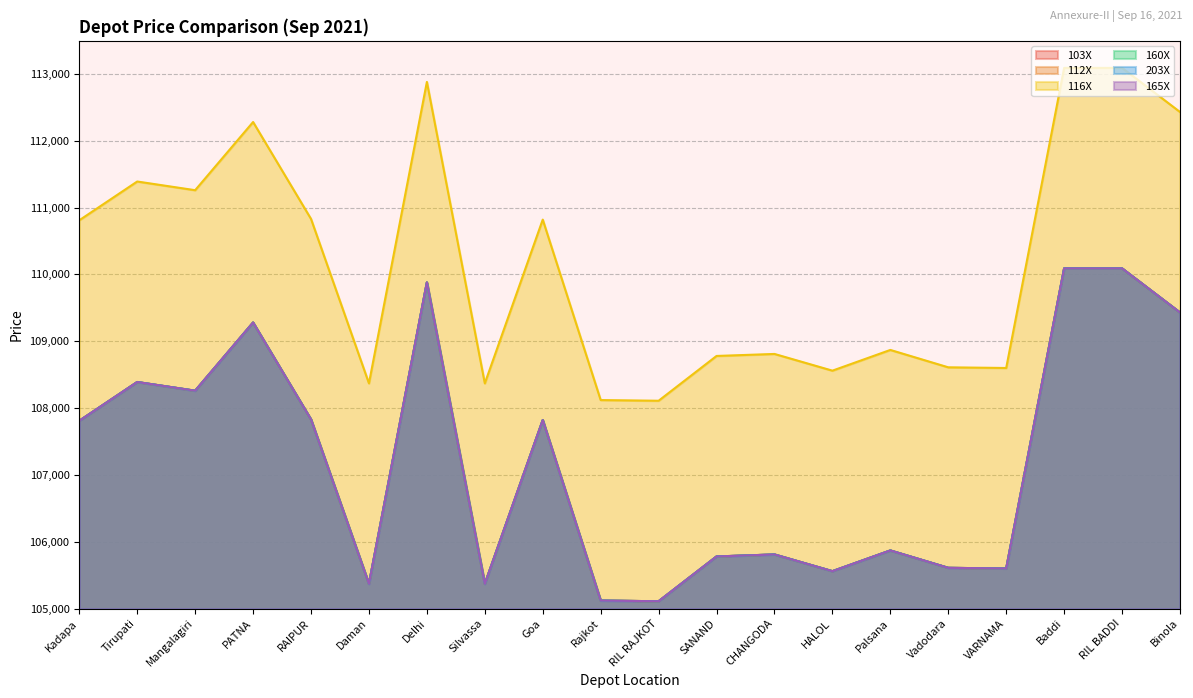

At RIL BADDI, list the series in order from smallest to largest.

103X, 112X, 160X, 203X, 165X, 116X